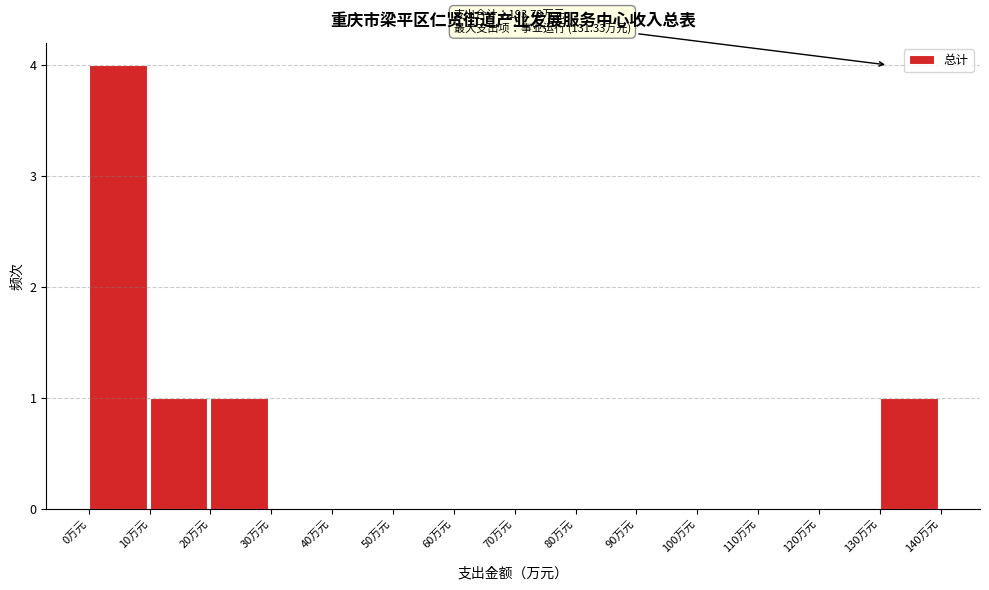

Which range on the x-axis has the tallest bar?

0 to 10